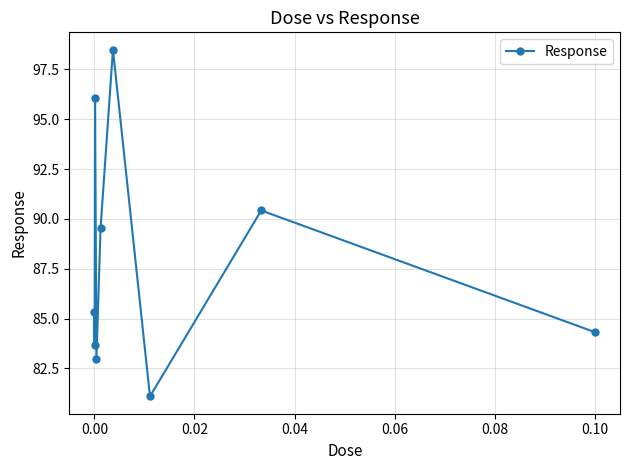

True or false: the data has more than 1 interior local peaks.

True